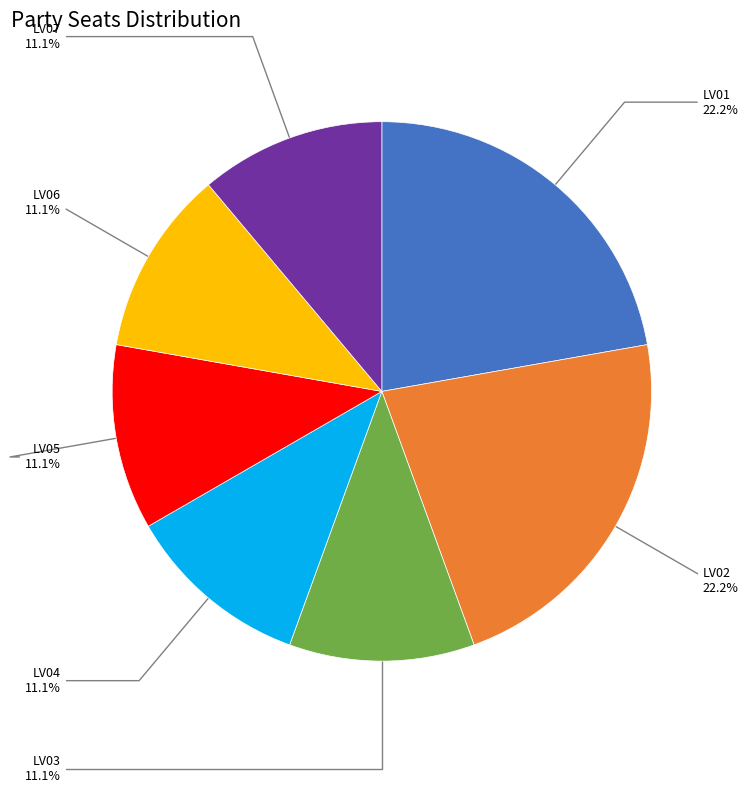

Is there a majority slice in this chart?

No